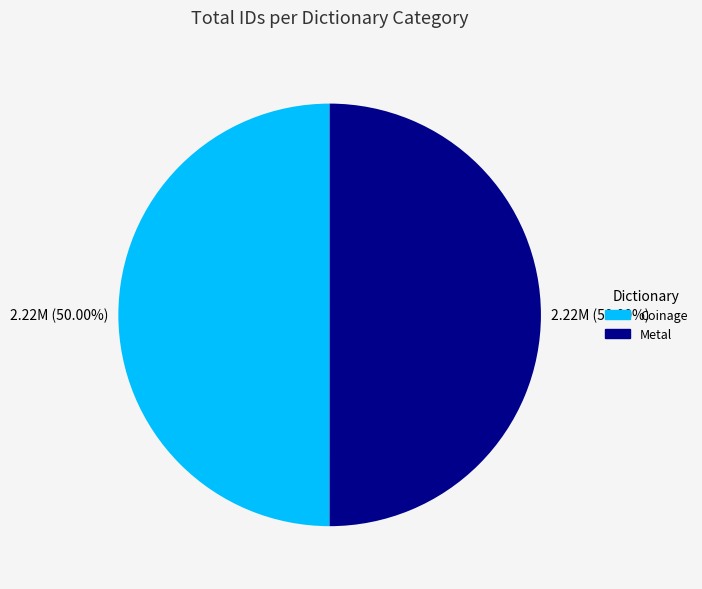

What percentage is the Coinage slice, to the nearest percent?

50%